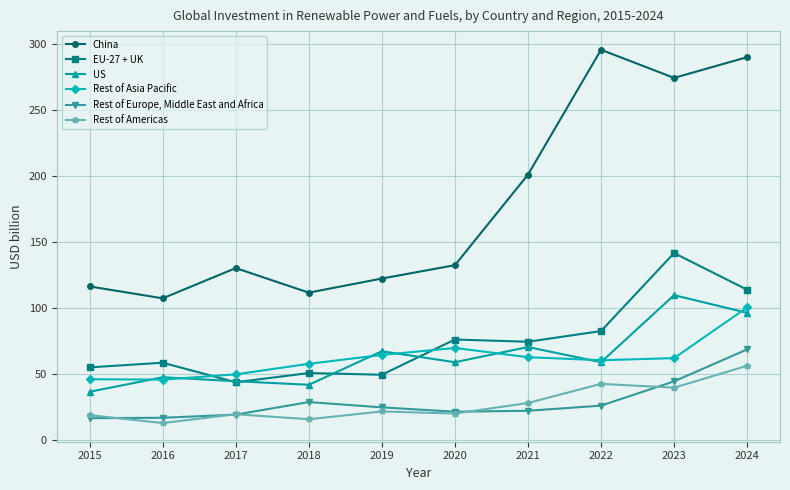

What is the difference between the maximum and minimum values in the Rest of Americas series?

43.4